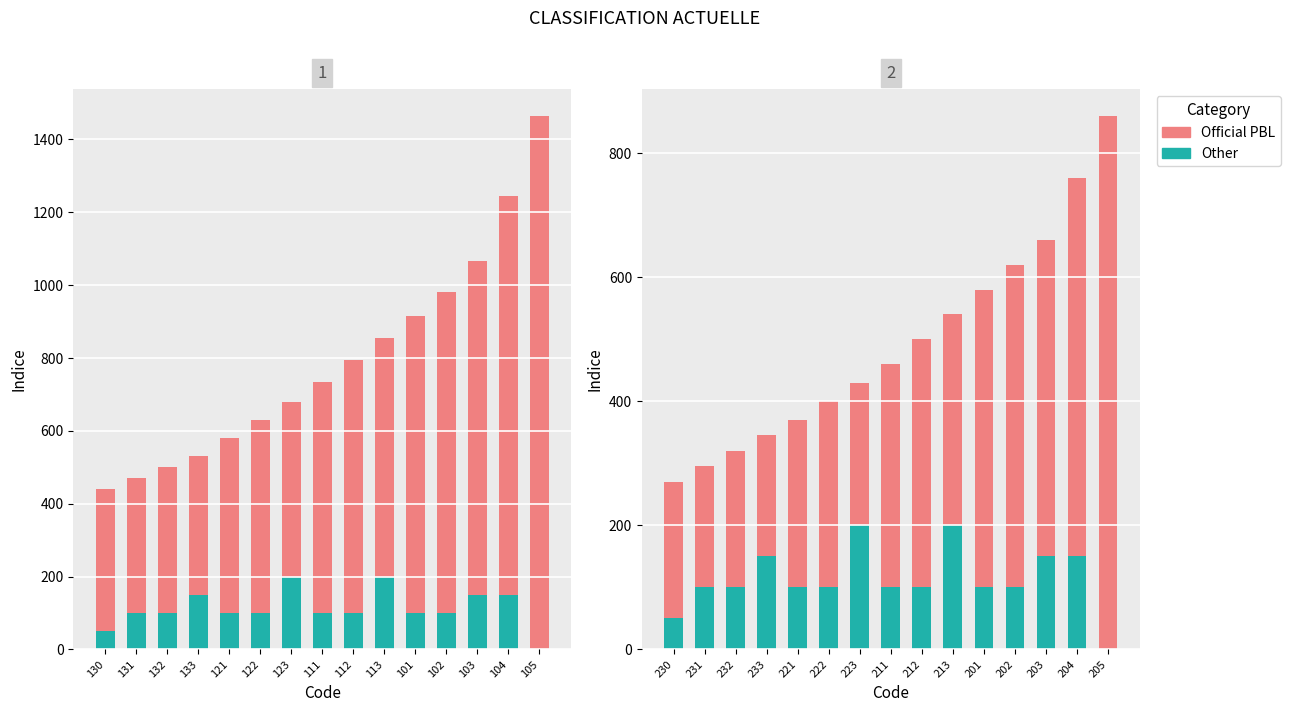

Rank the series by their maximum value, from highest to lowest.

Official PBL, Other